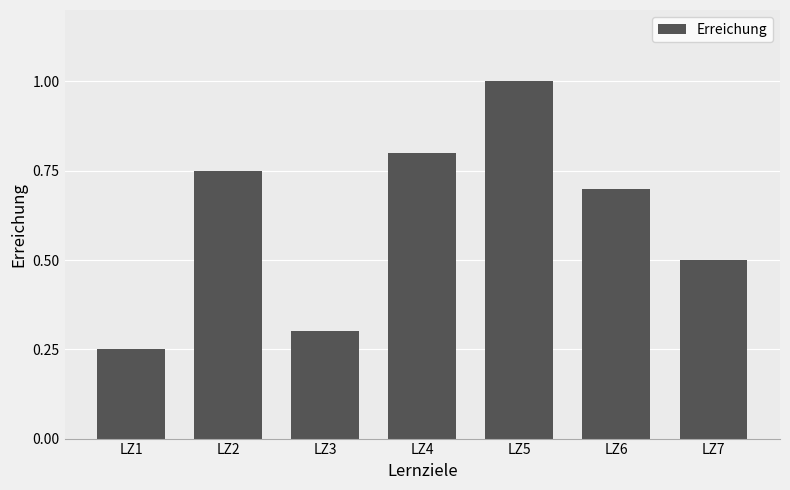

Is it true that the value at LZ7 is 0.9?

False